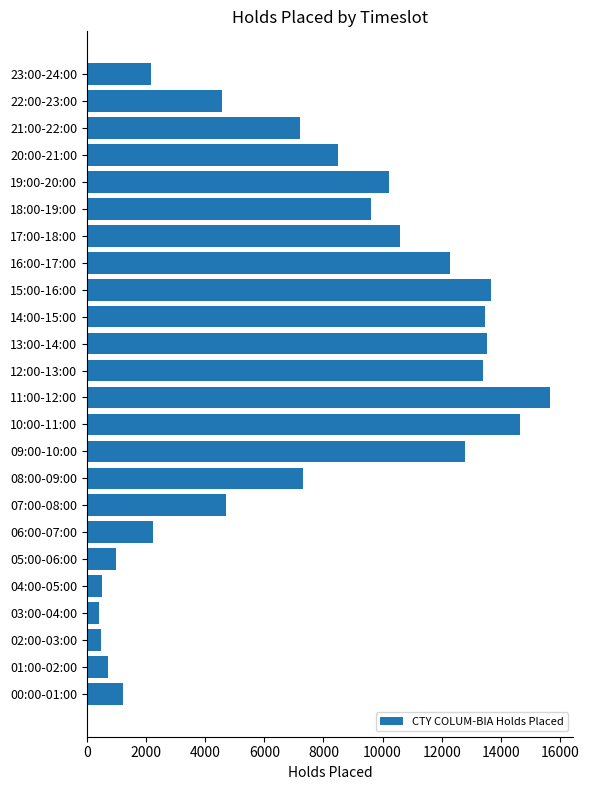

The value at 08:00-09:00 is 10385. True or false?

False